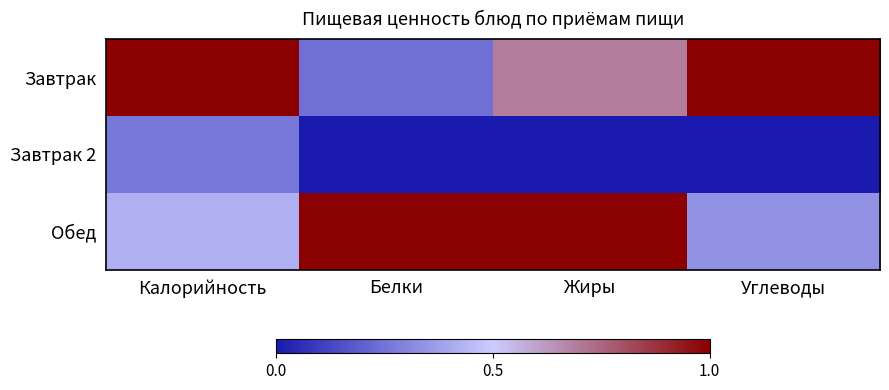

What is the difference between the highest and lowest values at Калорийность?

0.7